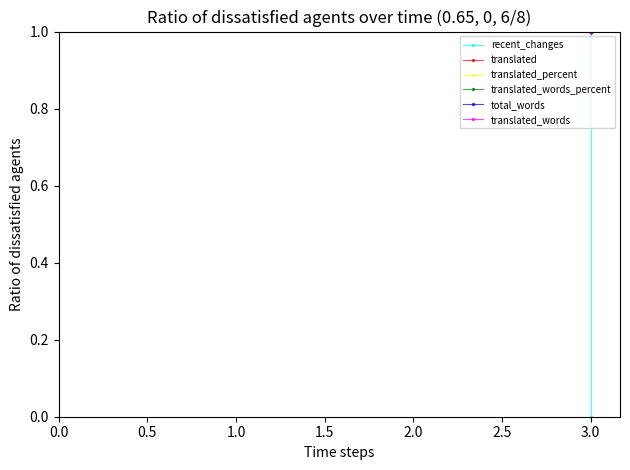

True or false: translated_words and translated_percent cross at least once.

False